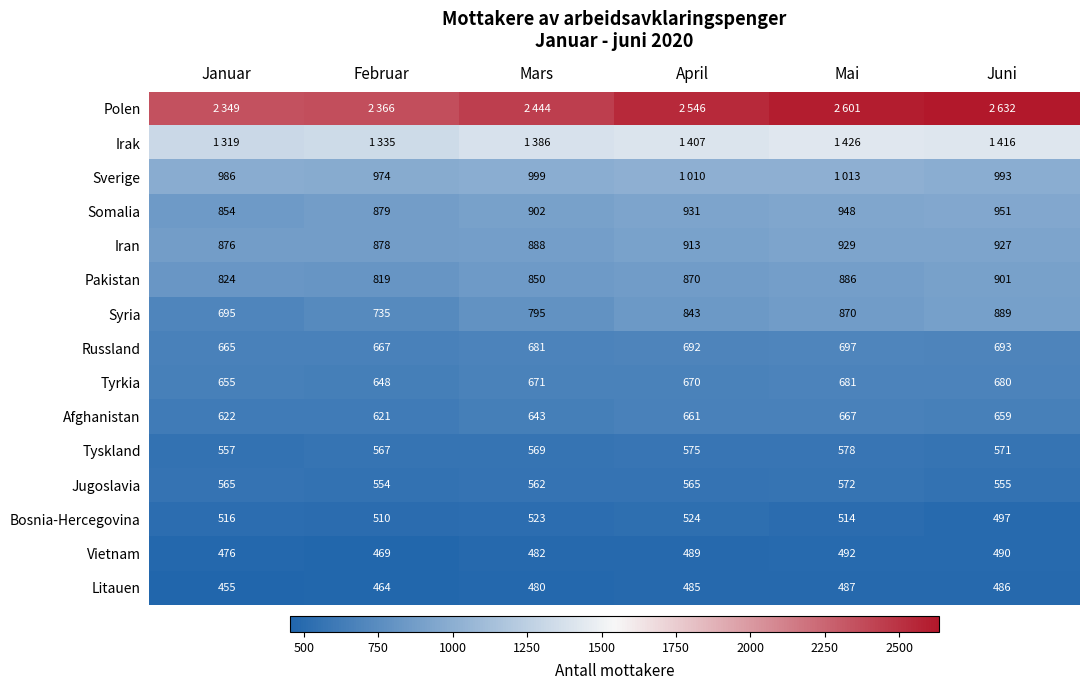

Which category has the lowest value in the Iran series?

Januar